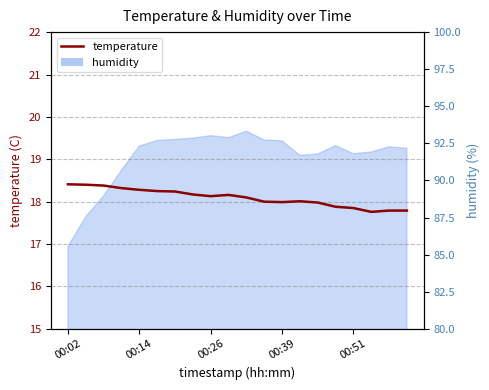

How many values exceed 18?

12